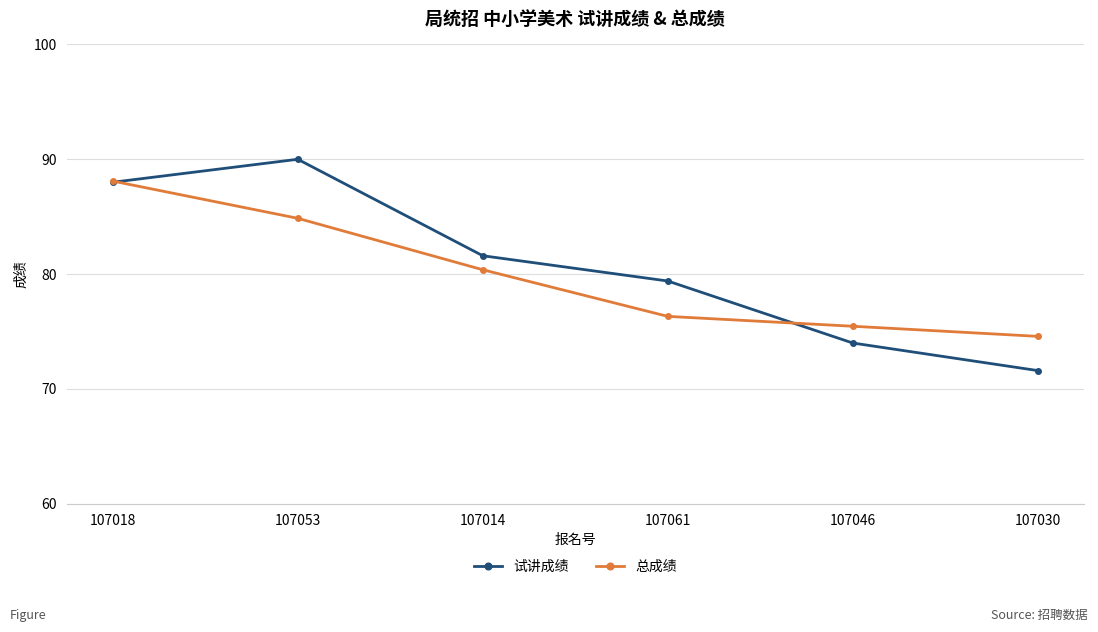

Is the value of 试讲成绩 at 107046 greater than the value of 总成绩 at 107018?

No